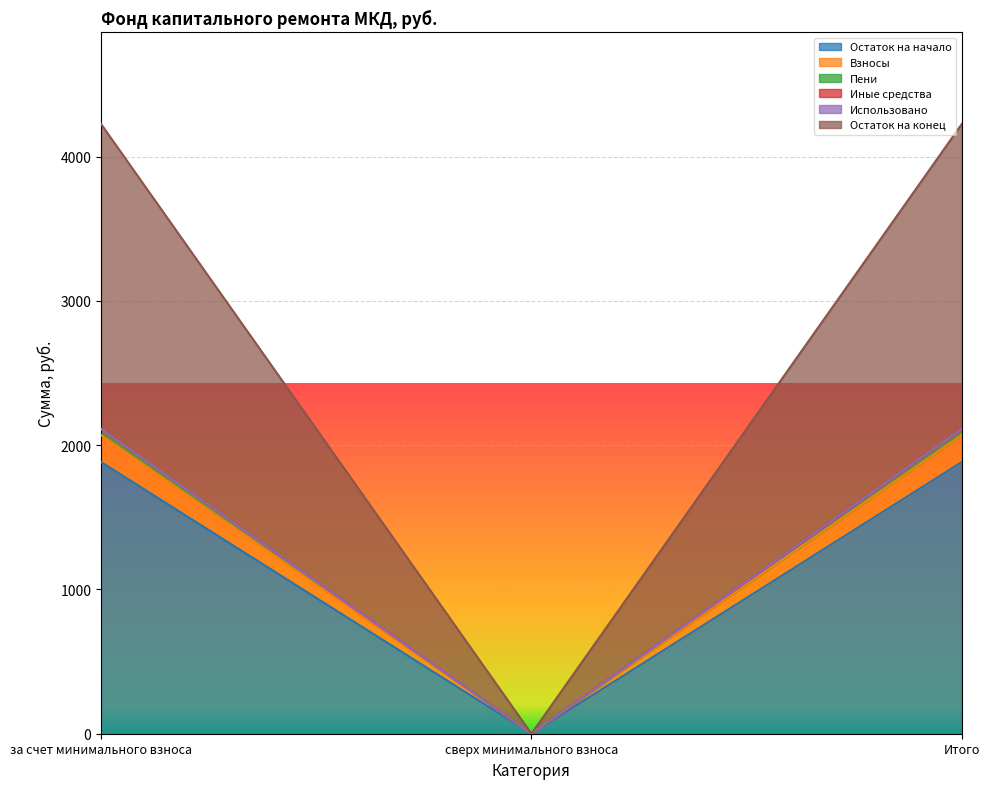

Is it true that Взносы equals 2862.9 at Итого?

False